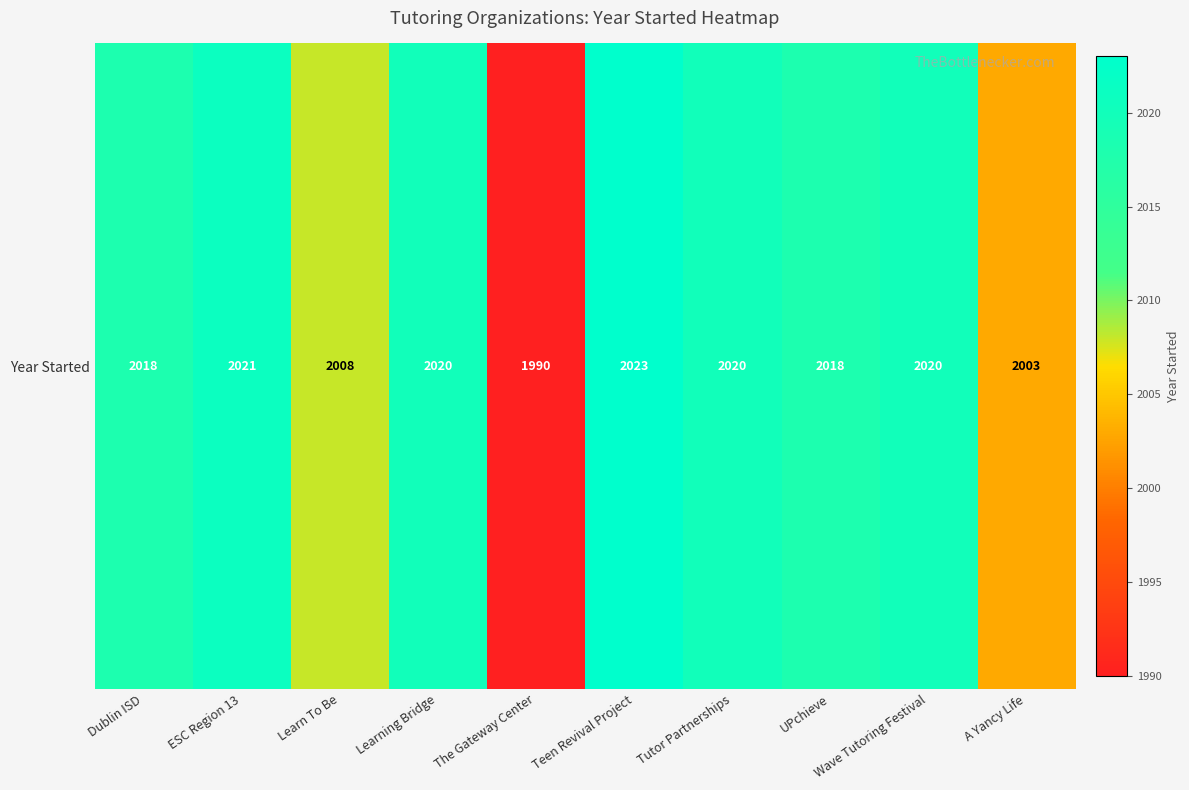

What is the ratio of the value at Learn To Be to the value at A Yancy Life?

1.0